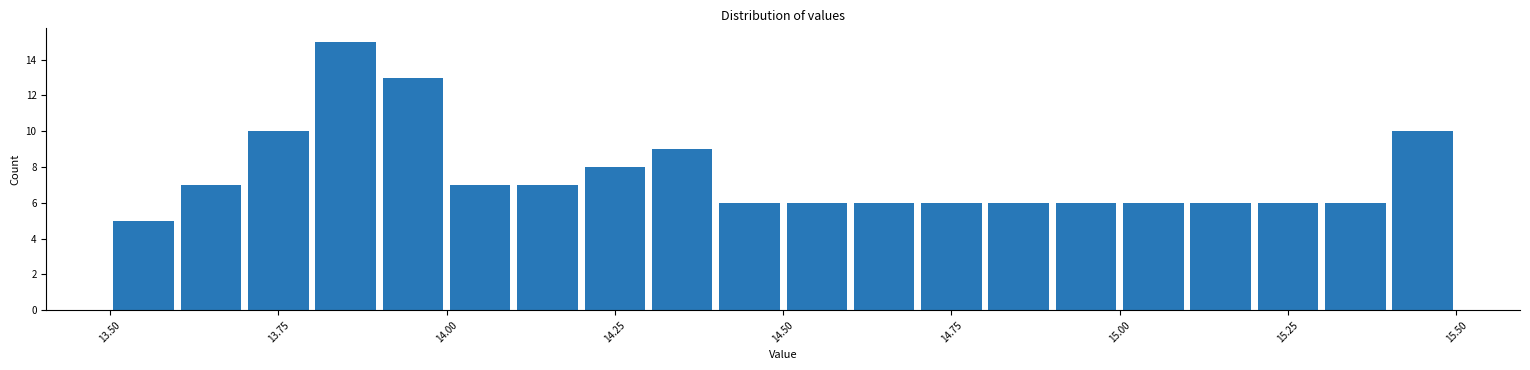

Around what value on the x-axis is the tallest bar? Give the approximate position of its centre, as read against the axis.

13.85